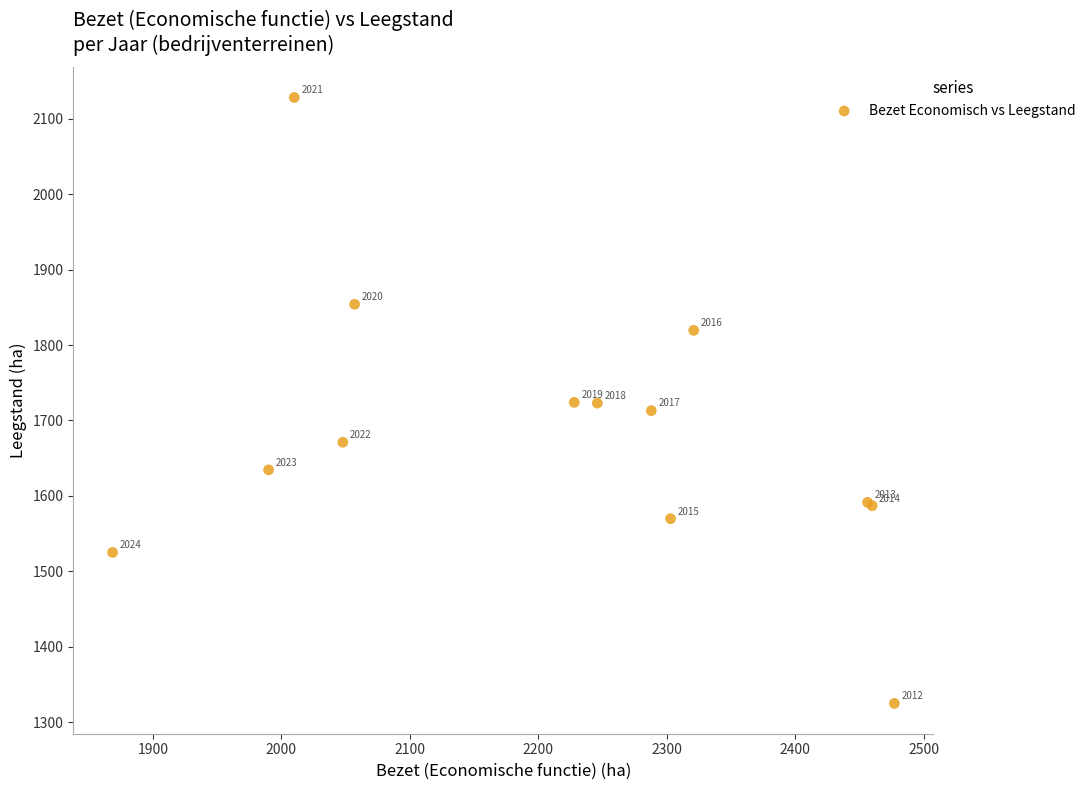

What Y value in the scatter plot is closest to 1726?

1724.0